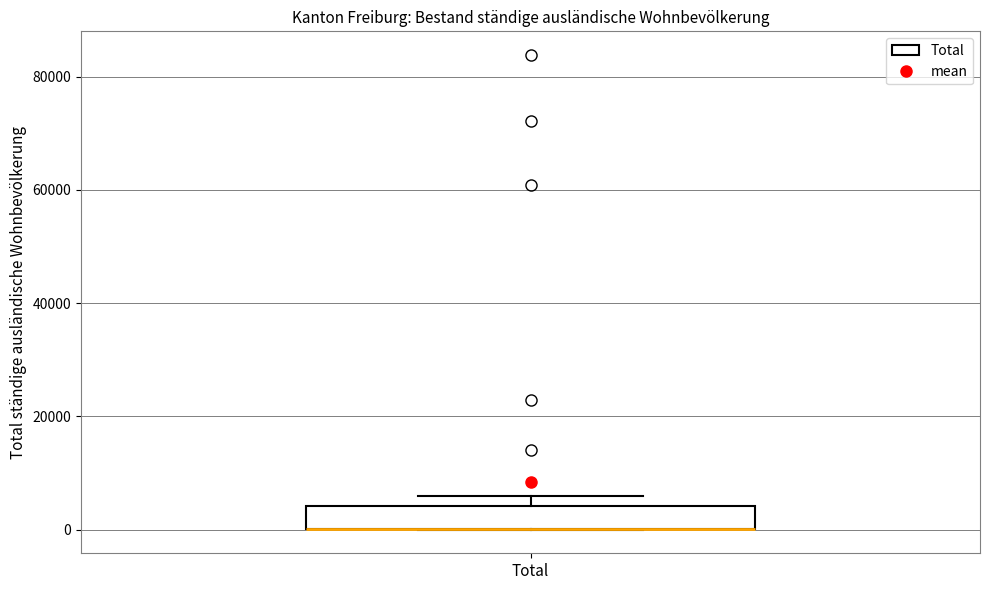

Read this box plot against the y-axis: the position of the median line, the range covered by the box, and the ends of both whiskers. The values are not printed on the chart, so give them approximately, as read against the axis.

median 0 (drawn on the box's lower edge), box 0 to 4000, whiskers 0 to 6000